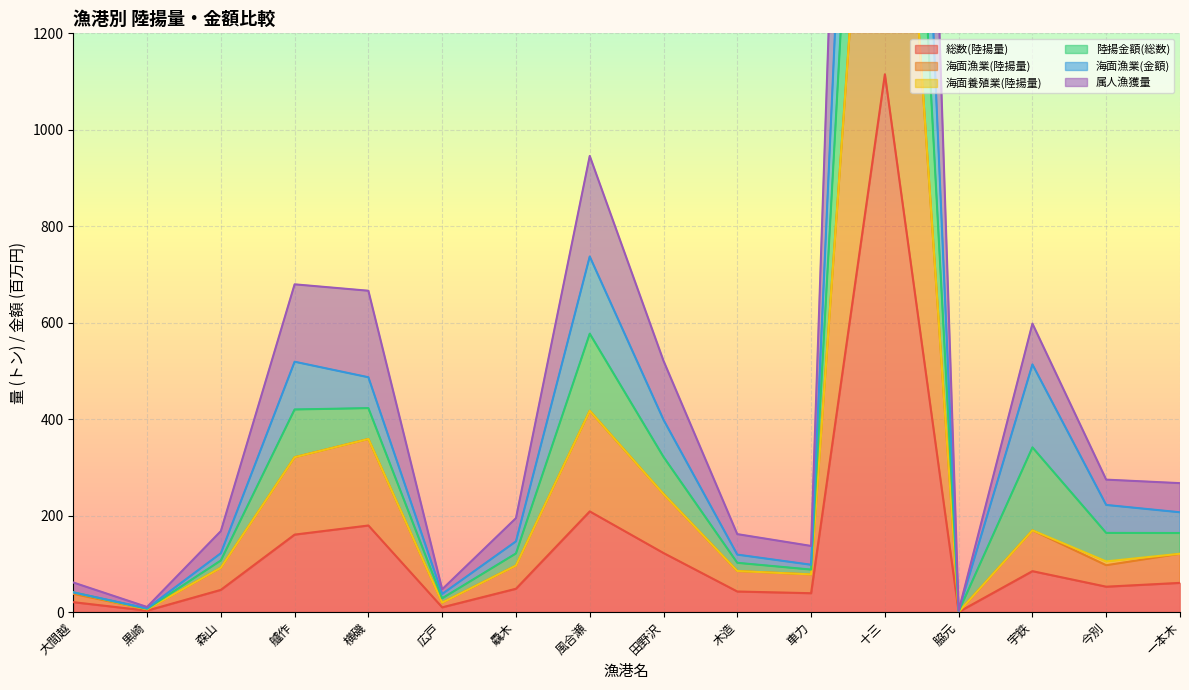

Which category has the highest value in the 総数(陸揚量) series?

十三